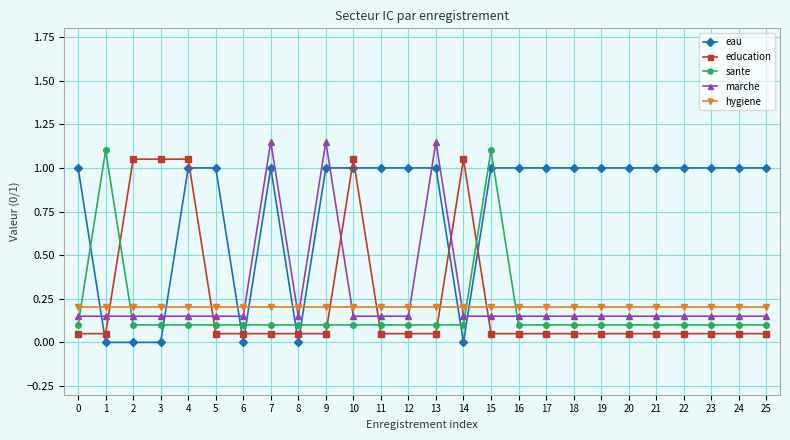

The value of education at 13 is 0.1. True or false?

True